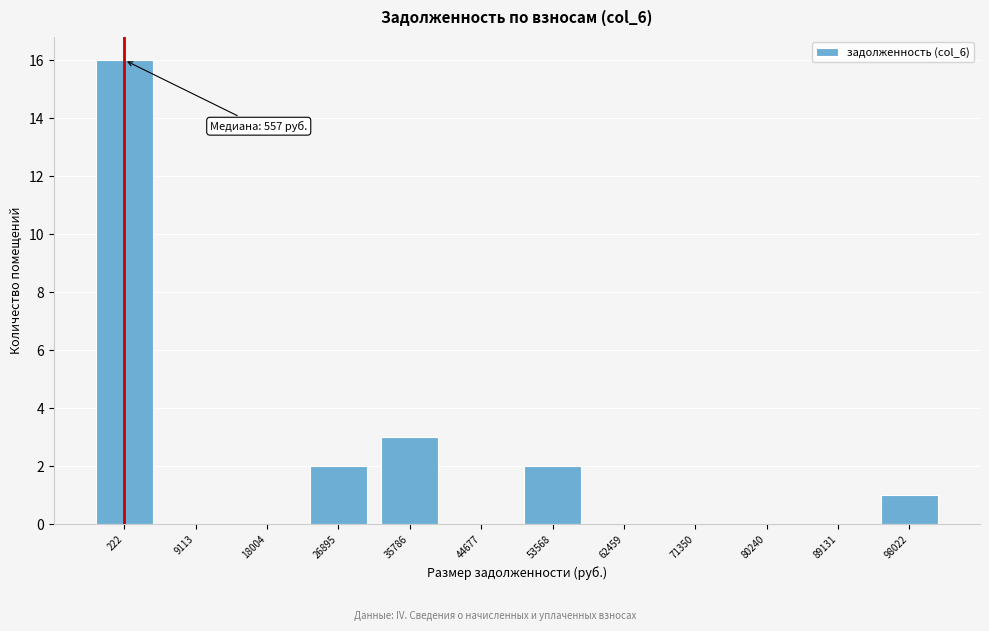

Reading right to left, list all the values displayed in this chart.

98022=1	89131=0	80240=0	71350=0	62459=0	53568=2	44677=0	35786=3	26895=2	18004=0	9113=0	222=16